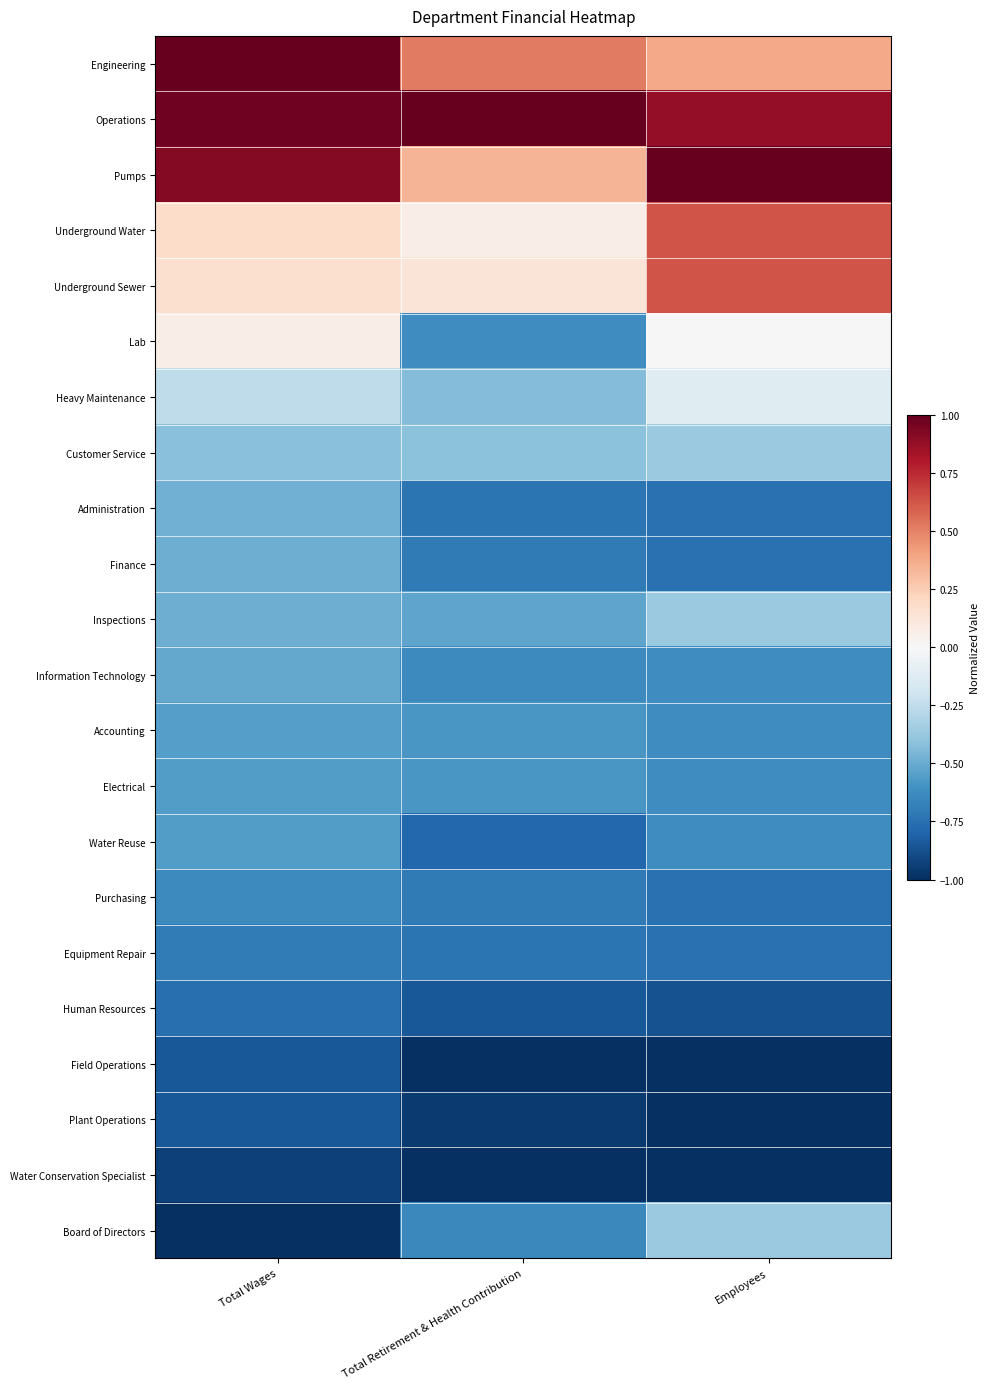

At which category is the sum across all series the highest?

Total Wages